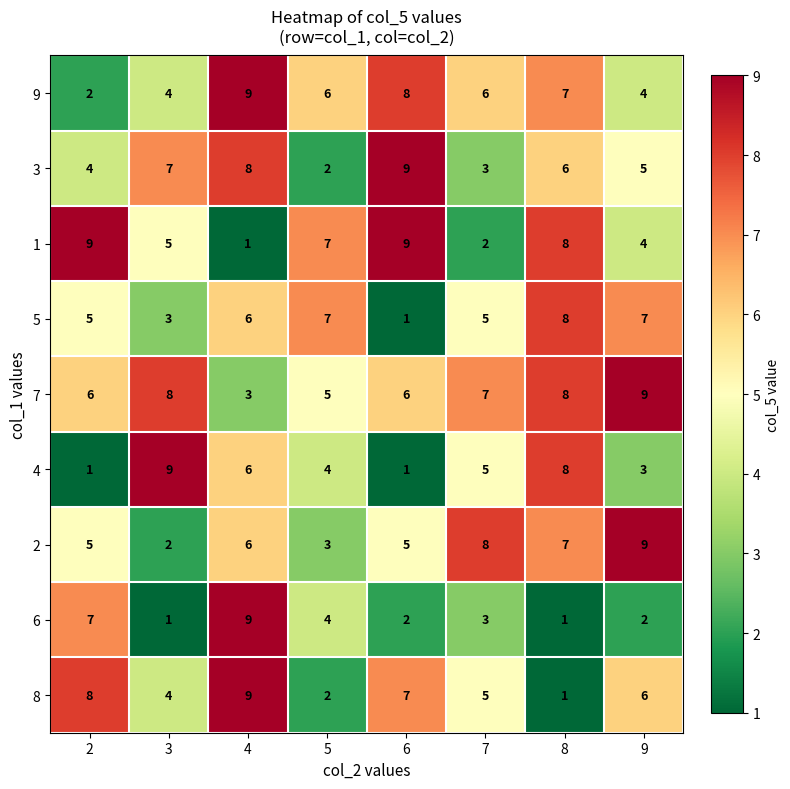

Which series changed the most between 3 and 4?

6